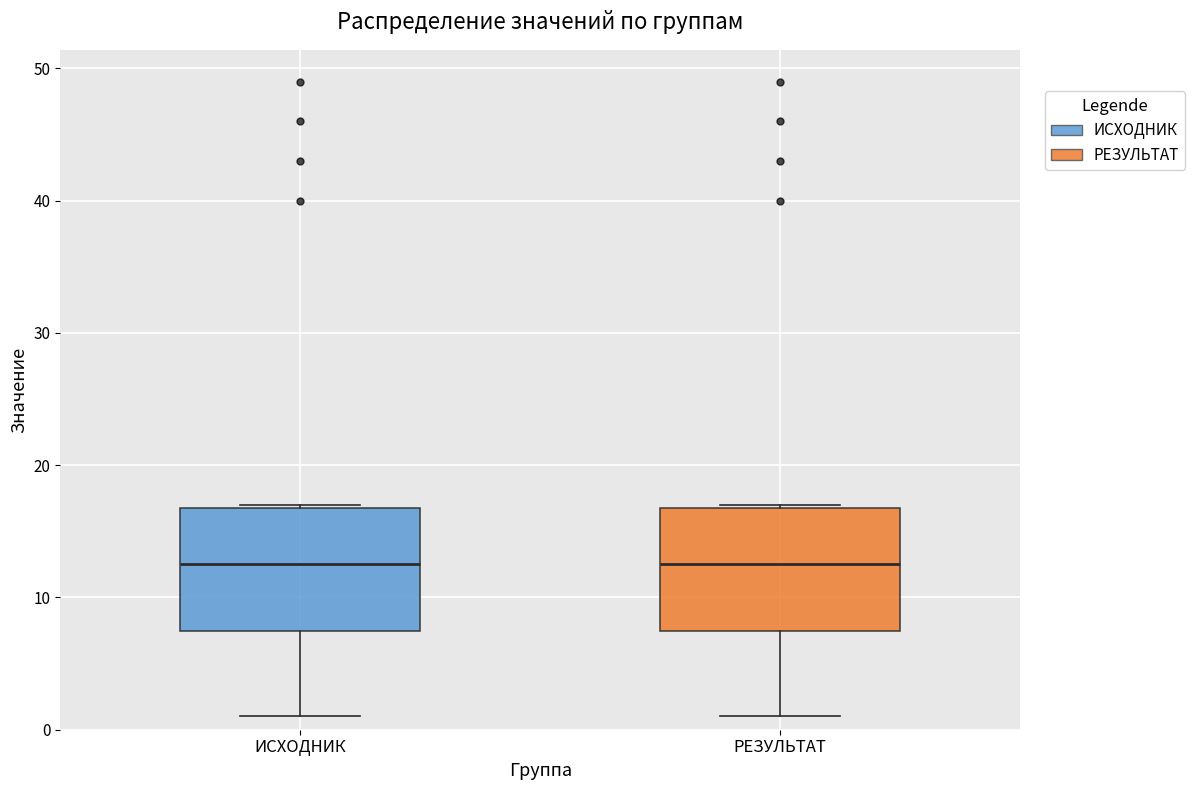

Reading left to right, read every box against the y-axis: the position of its median line, the range the box covers, and the ends of its whiskers. The values are not printed on the chart, so give them approximately, as read against the axis.

ИСХОДНИК: median 13, box 8 to 17, whiskers 1 to 17
РЕЗУЛЬТАТ: median 13, box 8 to 17, whiskers 1 to 17